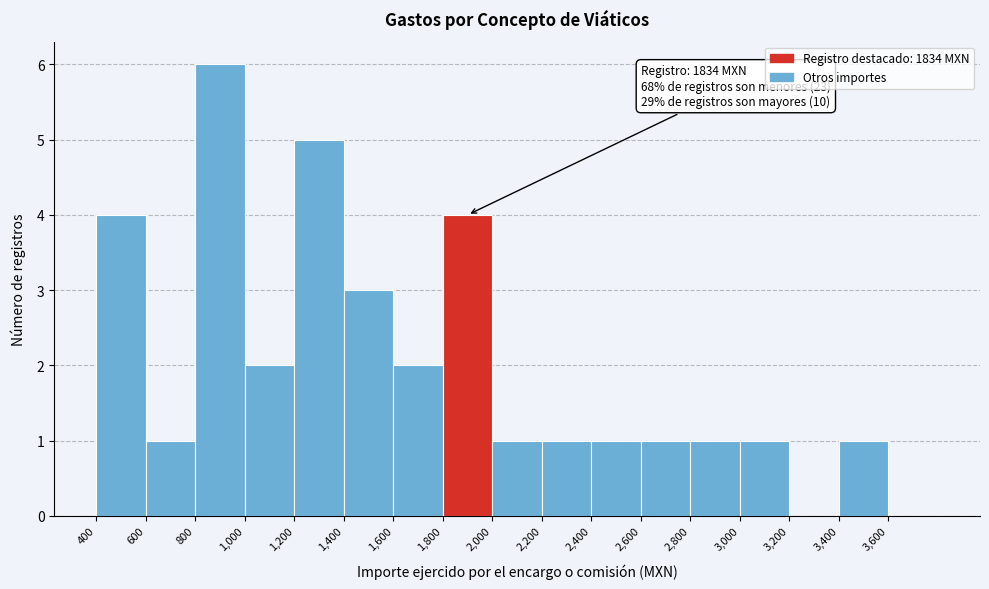

Over which range of the x-axis is the bar tallest?

800 to 1000